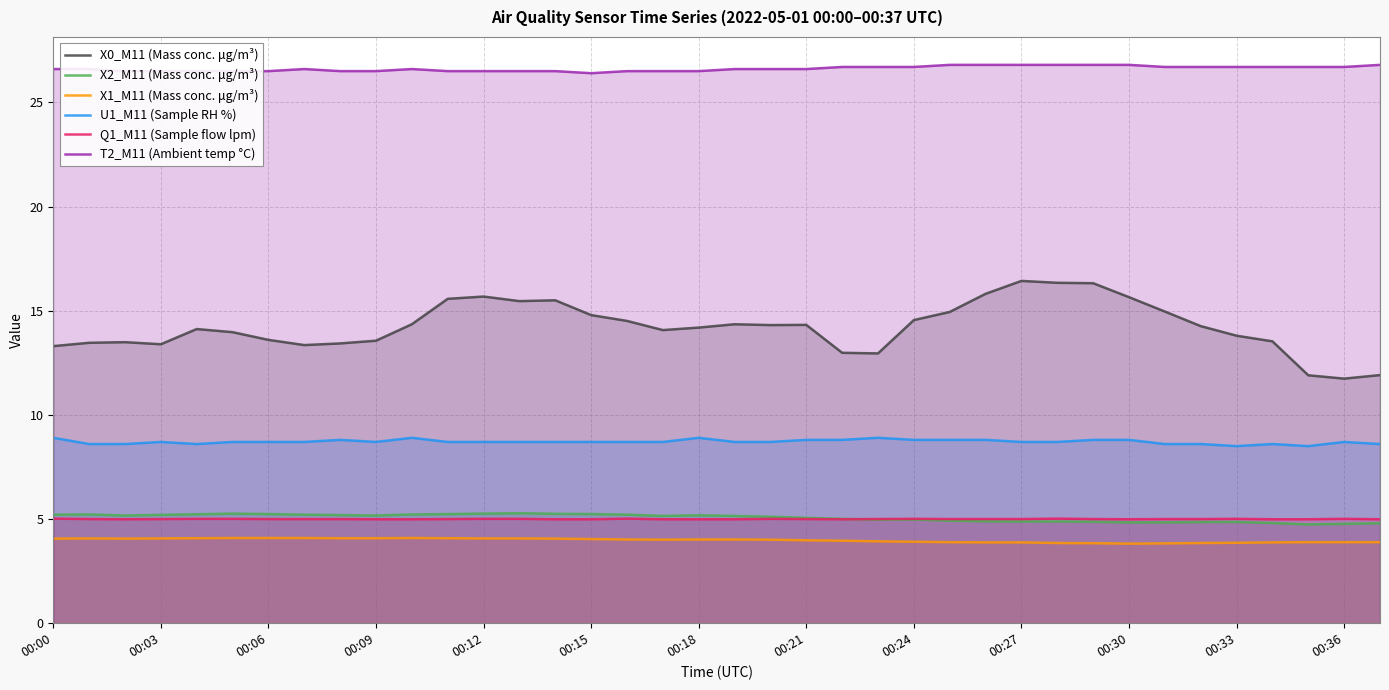

What is the difference between the second highest and second lowest values in the X0_M11 (Mass conc. μg/m³) series?

4.4